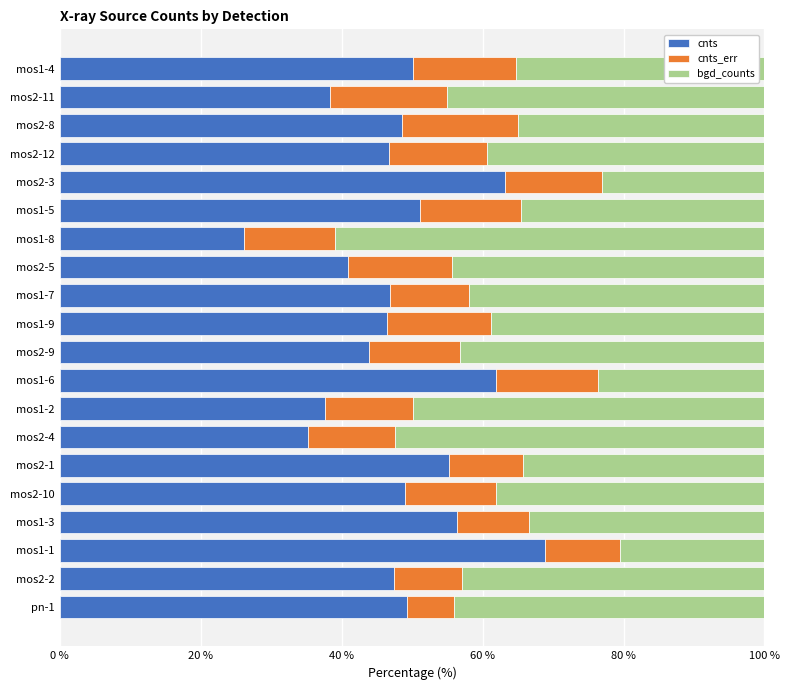

What are all the series names shown in the legend?

cnts, cnts_err, bgd_counts